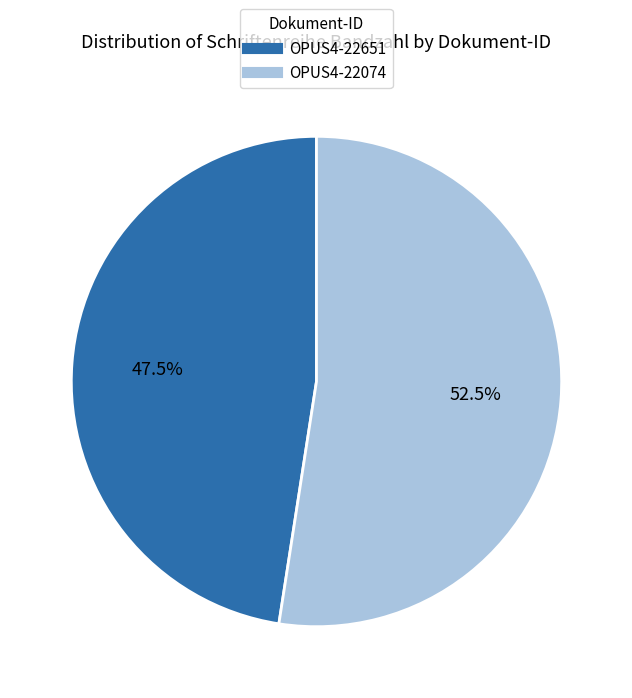

Which slice is the largest?

OPUS4-22074